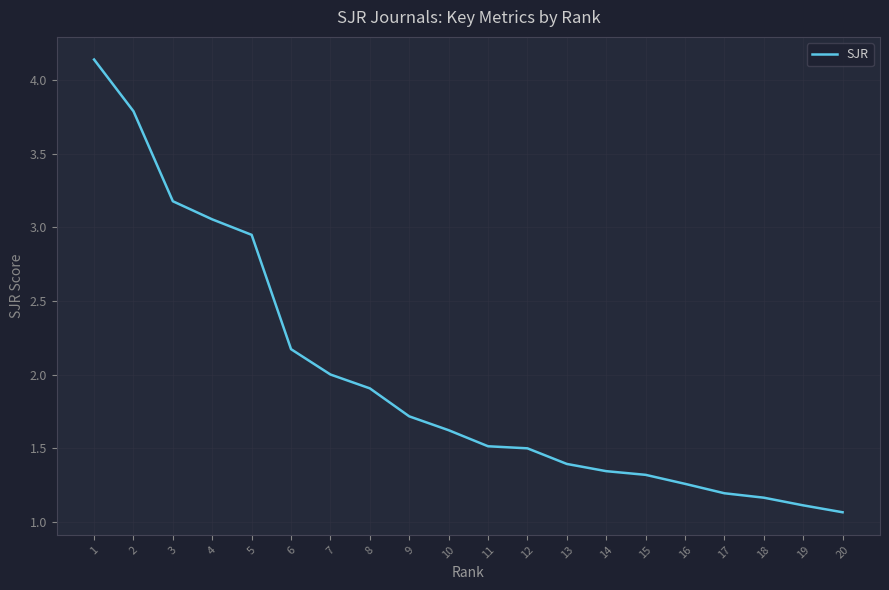

What is the difference between the values at 6 and 15?

0.9